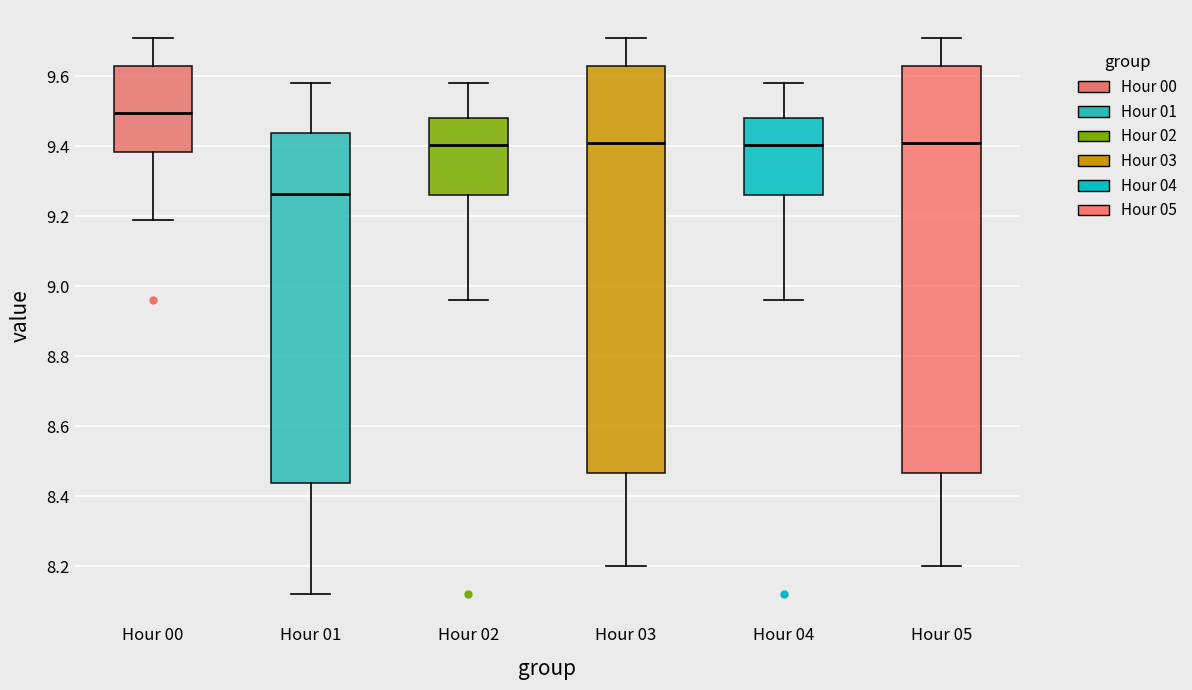

Where does the upper whisker of the box for Hour 05 end on the y-axis? The values are not printed on the chart, so give them approximately, as read against the axis.

9.72